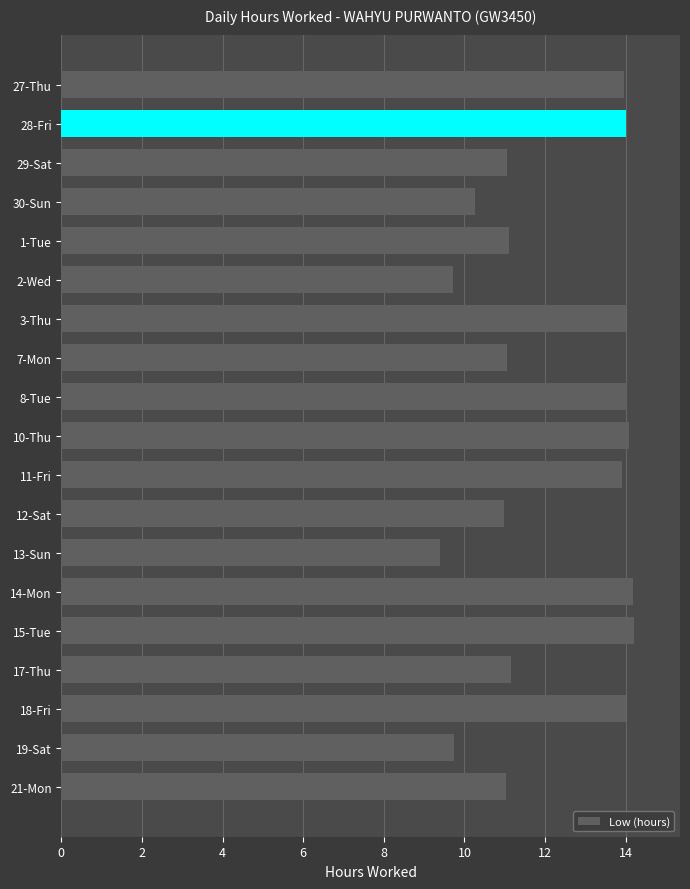

What is the difference between the second highest and second lowest values?

4.5